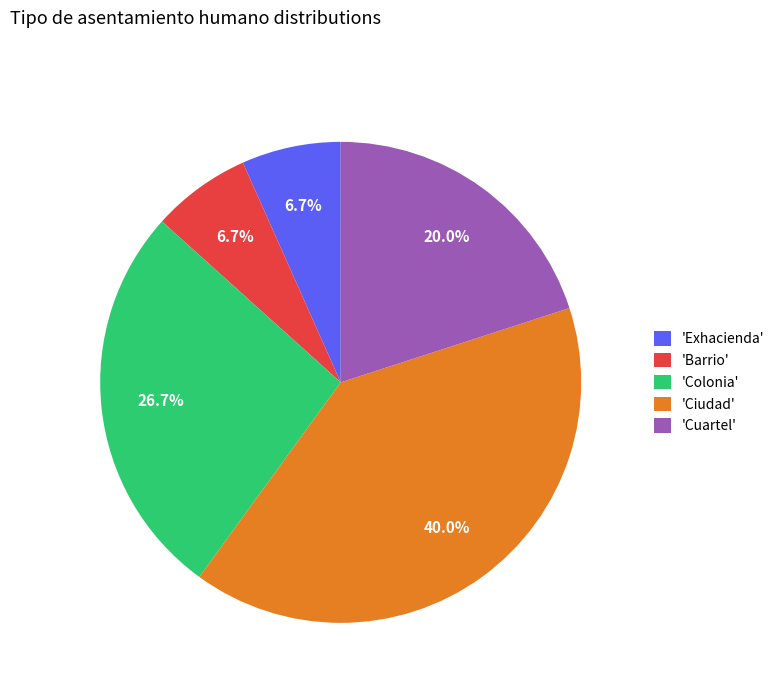

Which slice is the largest?

'Ciudad'